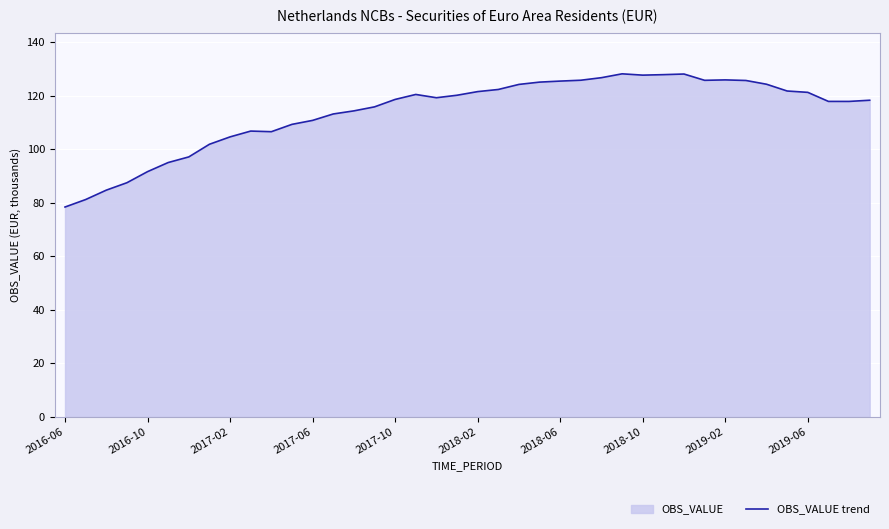

How many values are below 119?

20